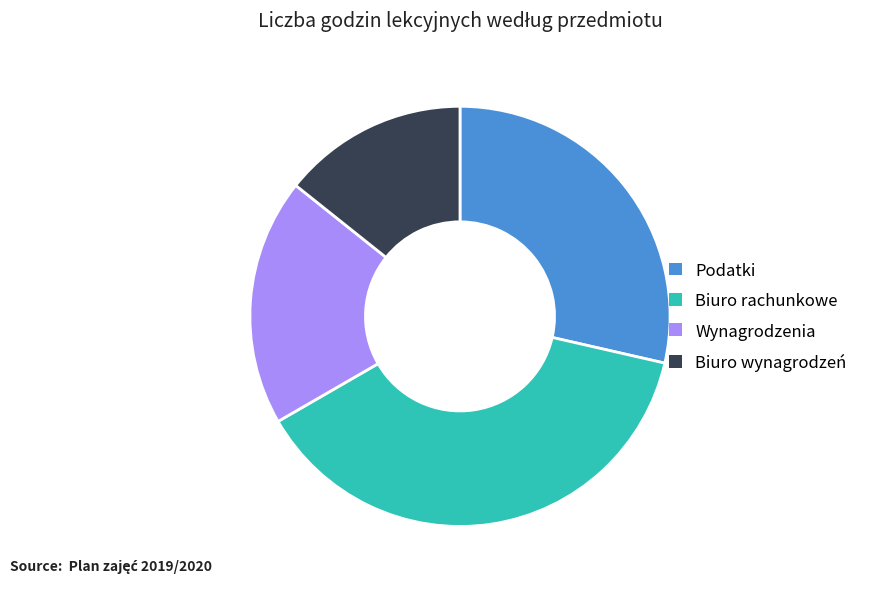

What is the ratio of the value at Podatki to the value at Wynagrodzenia?

1.5